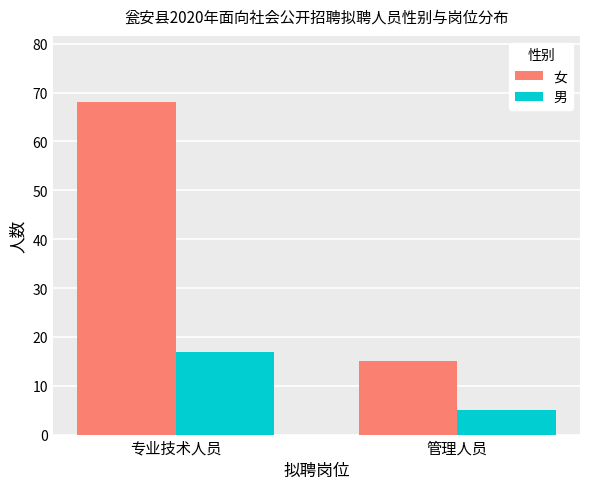

At which category is the sum across all series the highest?

专业技术人员